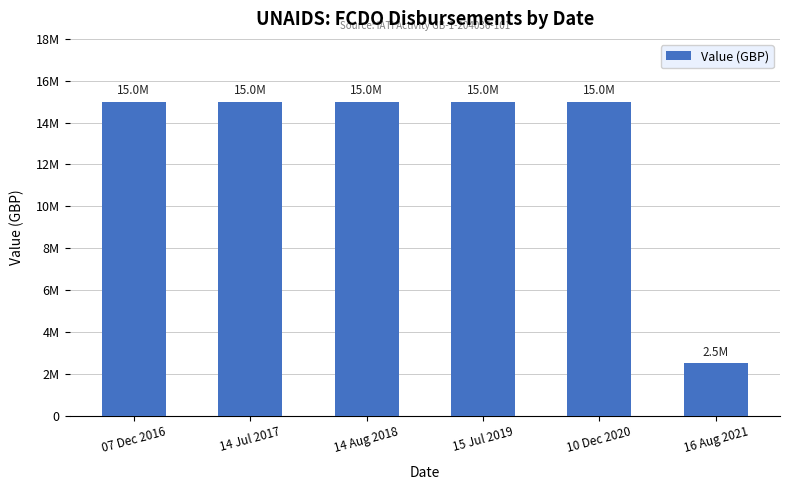

What is the label of the 2nd bar from the left?

14 Jul 2017